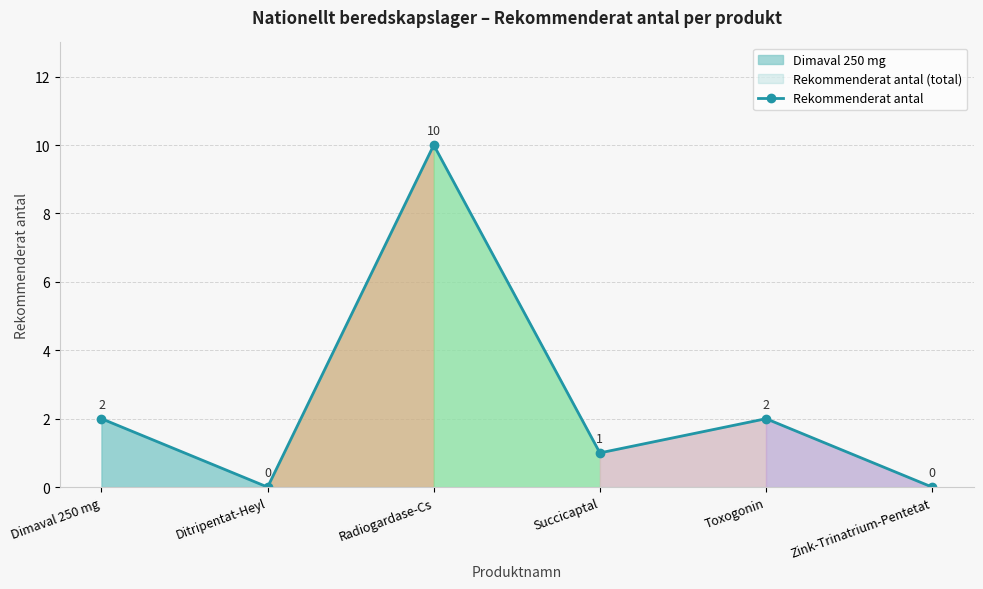

What is the difference between the values at Zink-Trinatrium-Pentetat and Radiogardase-Cs?

10